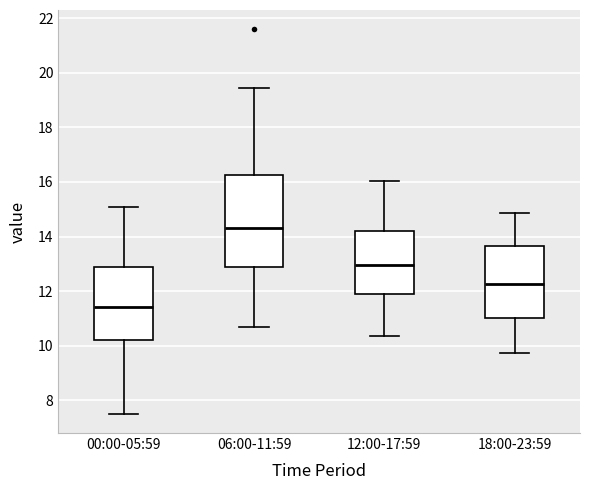

Where does the upper whisker of the box for 18:00-23:59 end on the y-axis? The values are not printed on the chart, so give them approximately, as read against the axis.

14.8